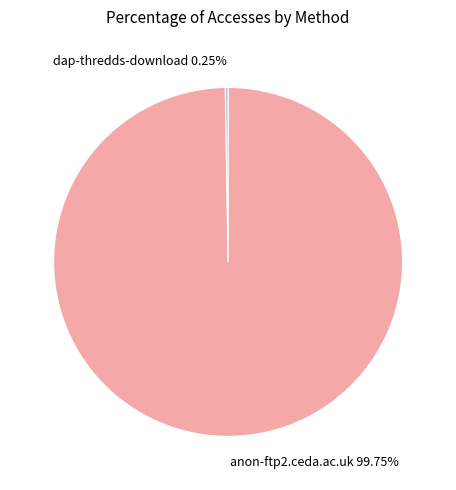

Which category accounts for the majority?

anon-ftp2.ceda.ac.uk